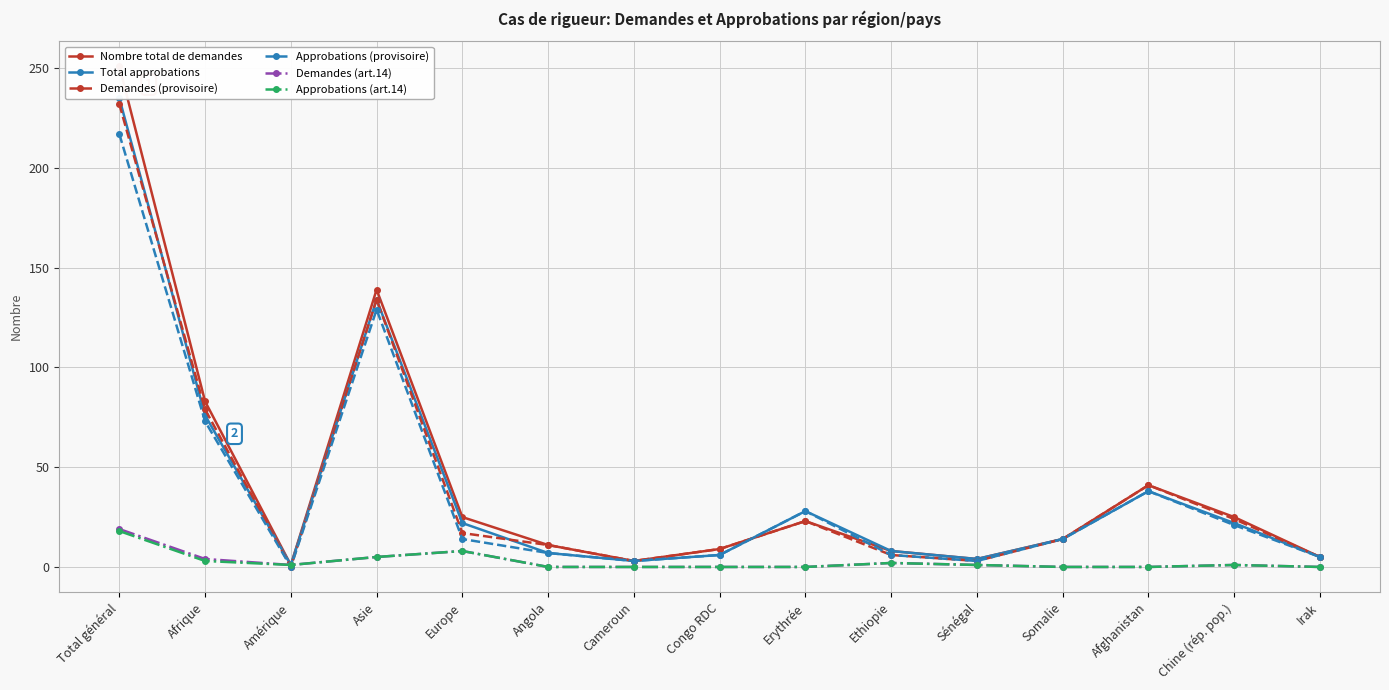

What is the label of the 8th point from the left?

Congo RDC